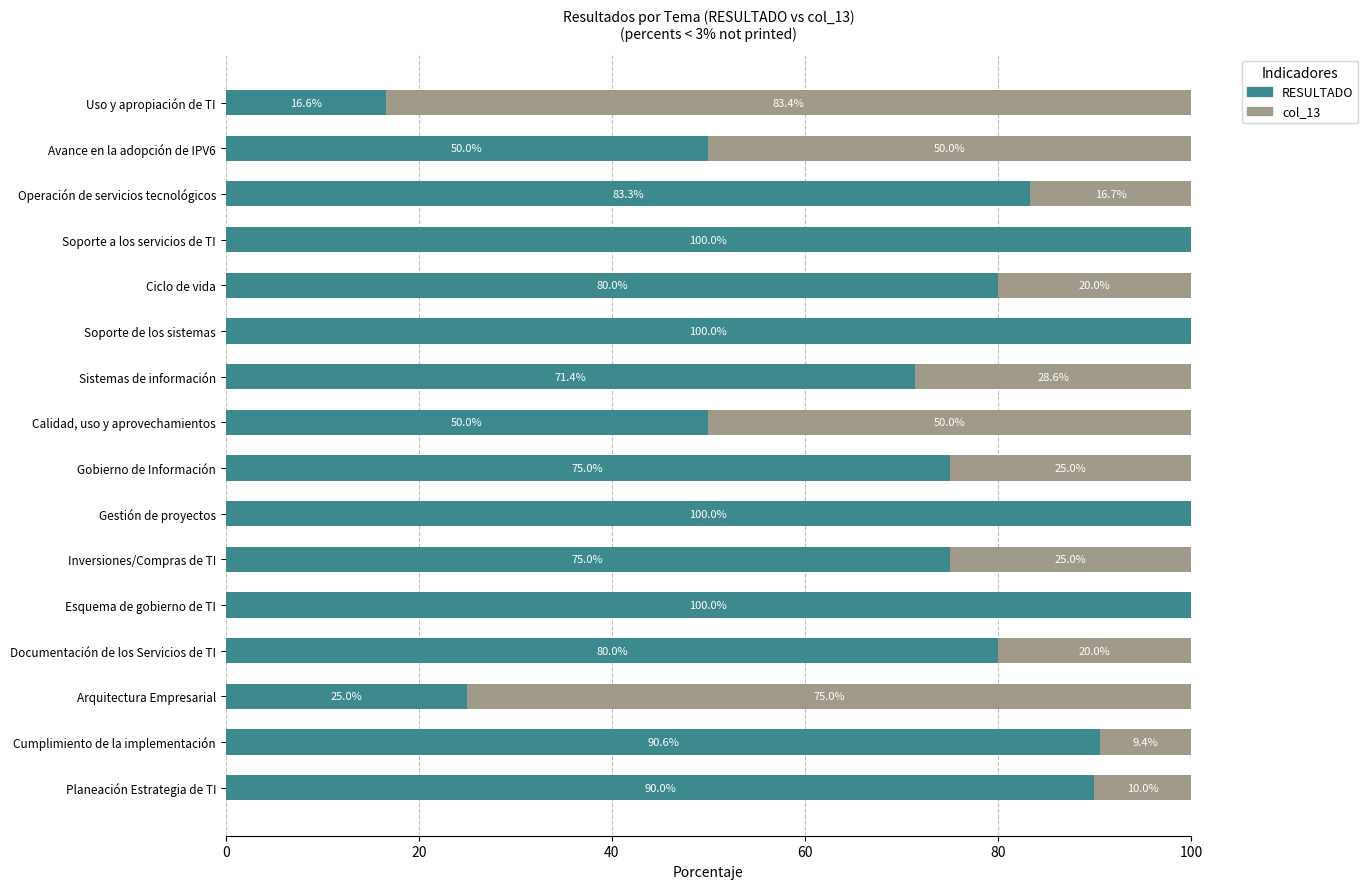

The RESULTADO series shows 32.8 at Documentación de los Servicios de TI. True or false?

False